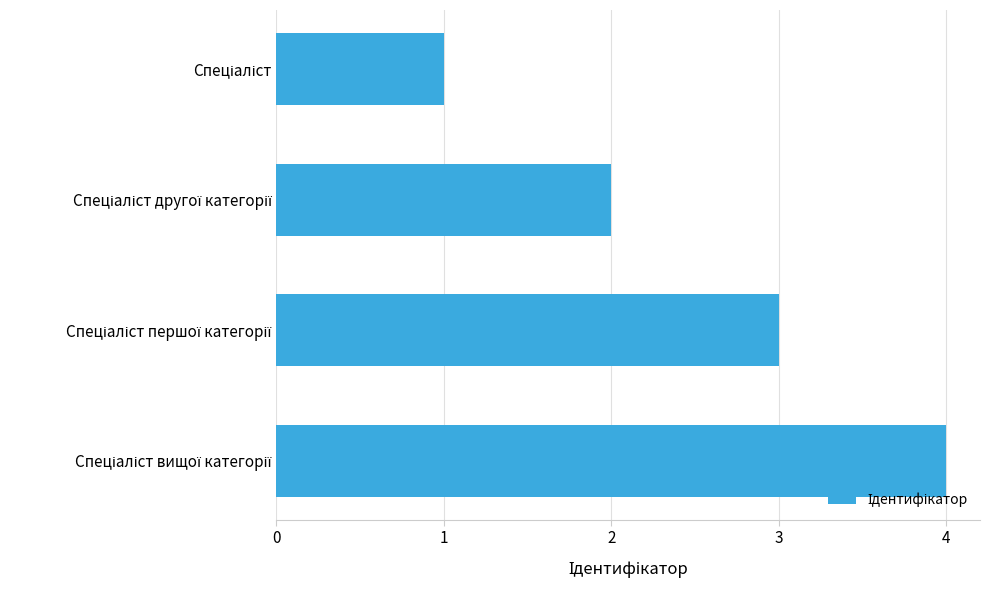

What is the greatest value displayed?

4